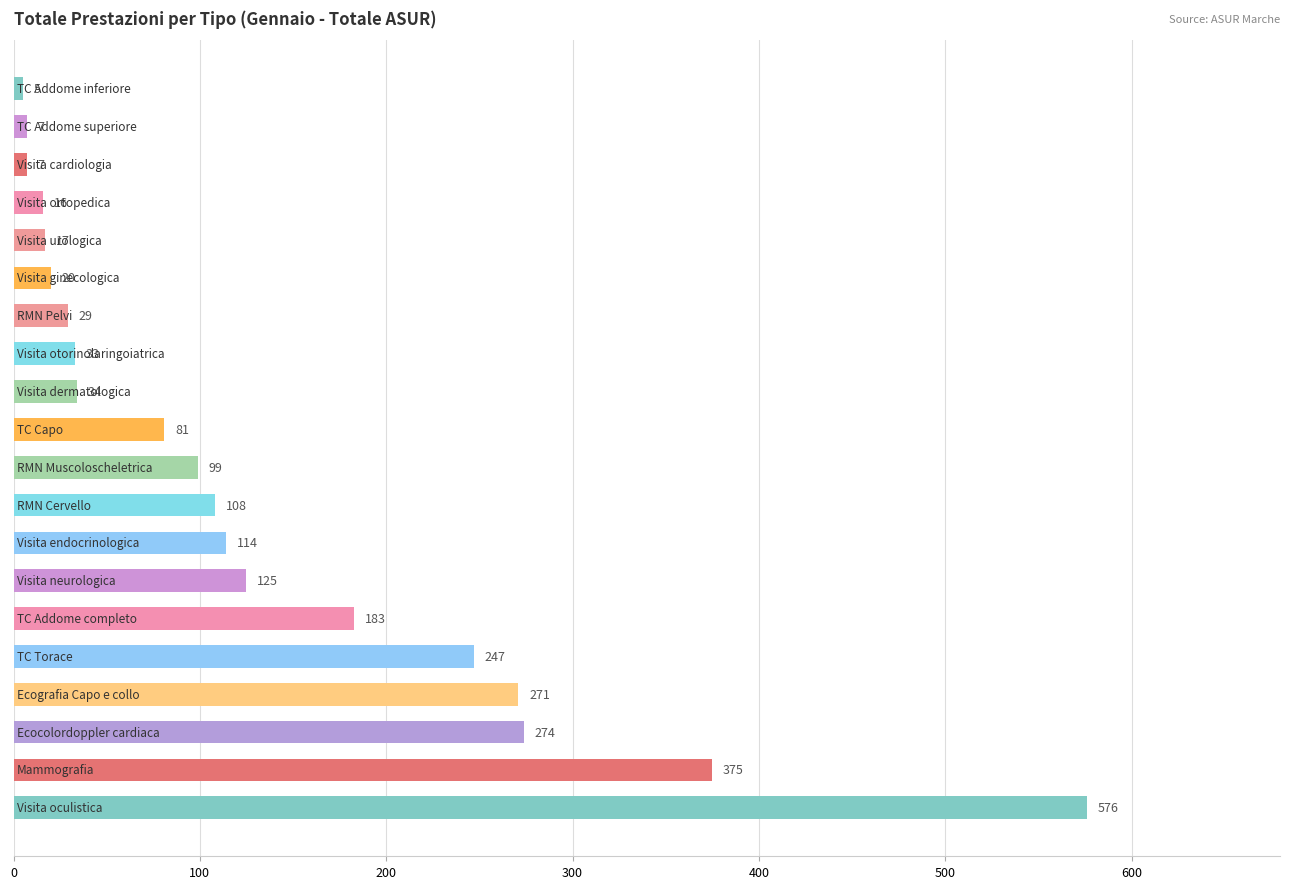

What is the difference between the maximum and second lowest values?

569